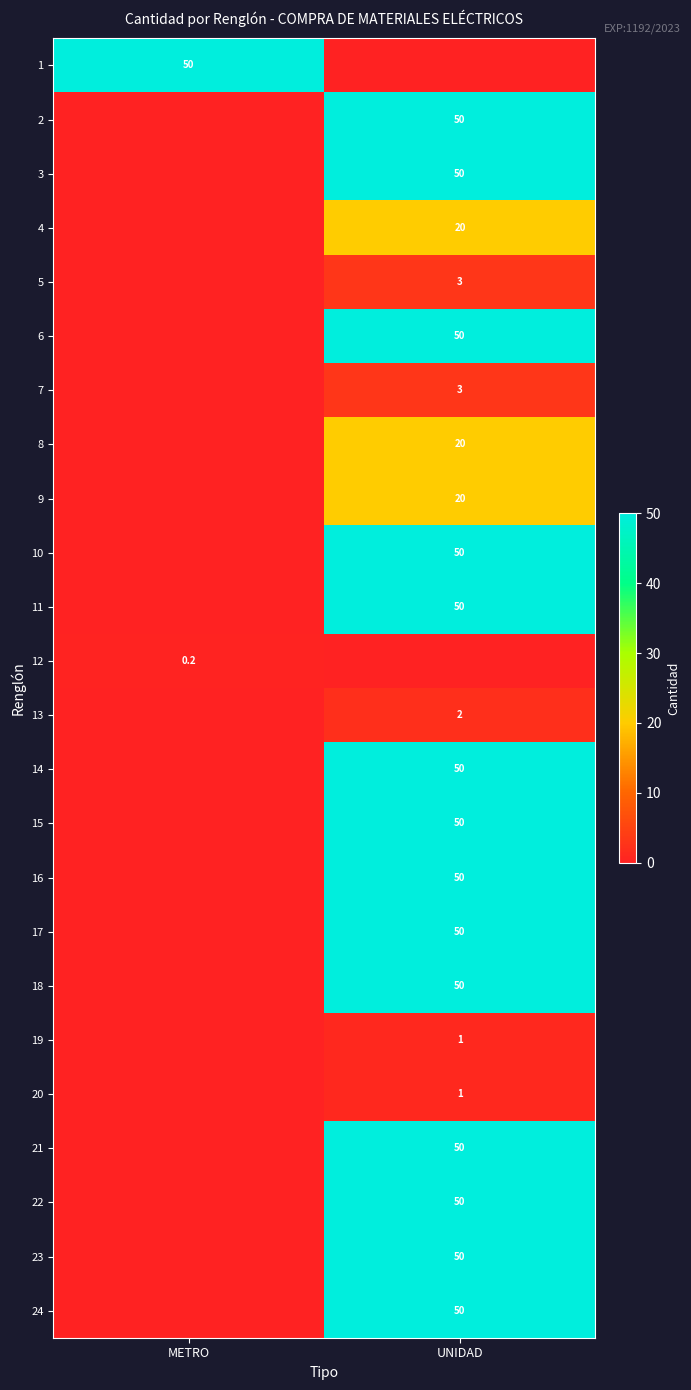

What is the maximum value shown in the chart?

50.0